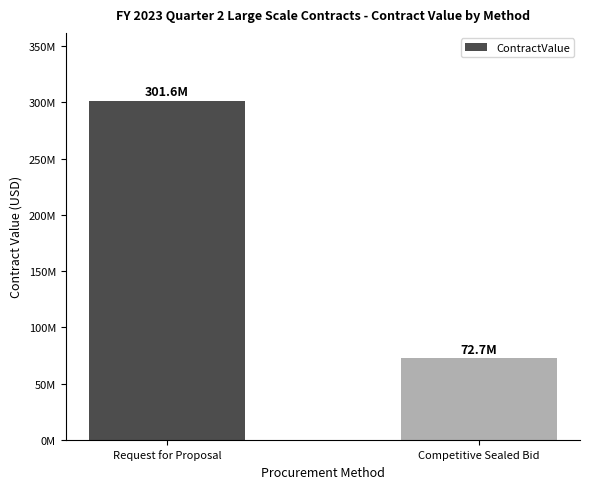

True or false: the data shows 187231792.6 at Request for Proposal.

False